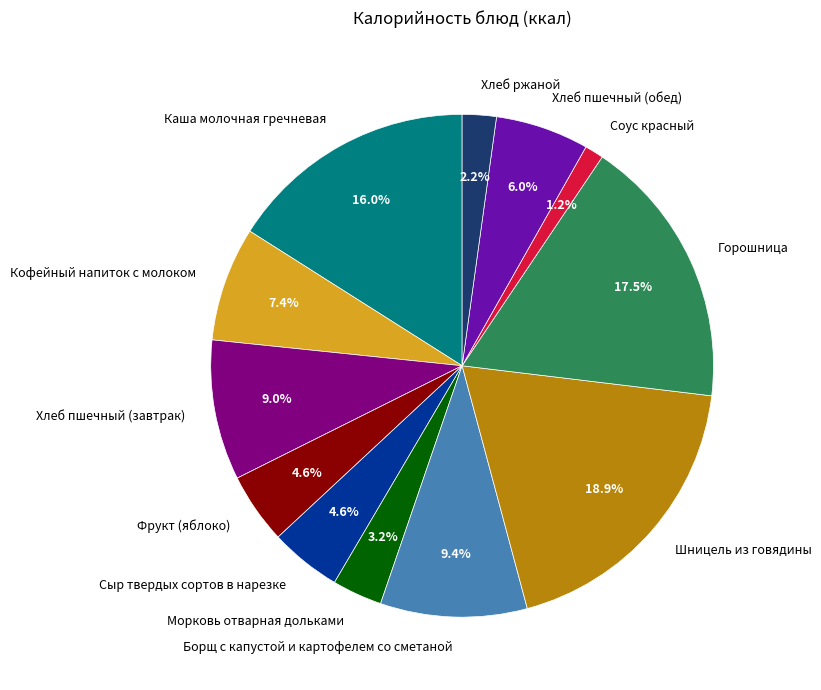

Which has a higher value, Шницель из говядины or Каша молочная гречневая?

Шницель из говядины